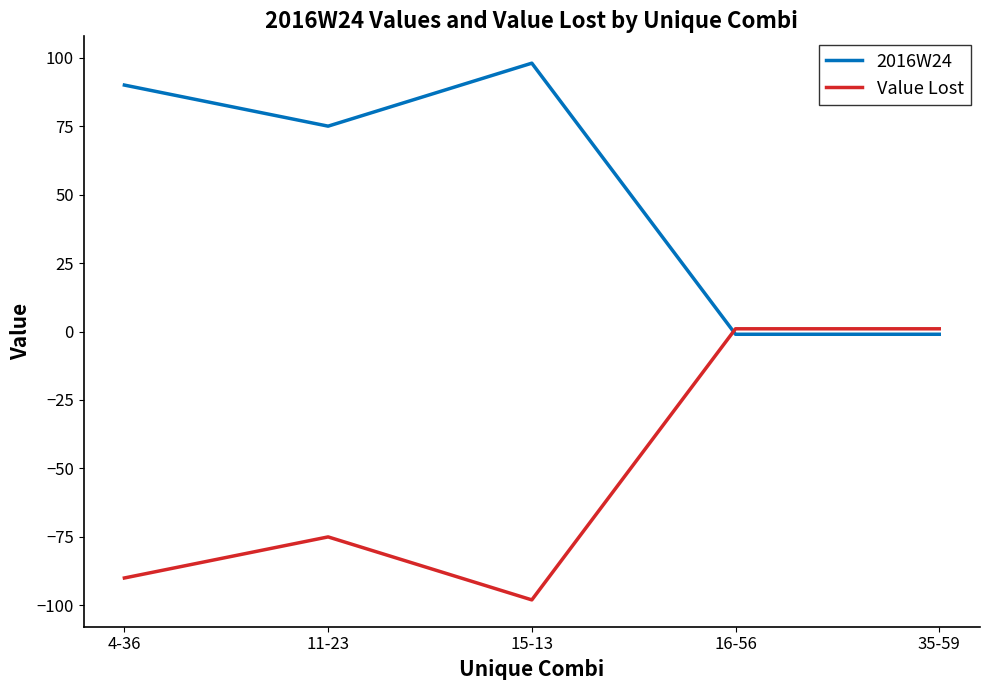

At how many categories does at least one series exceed 39?

3